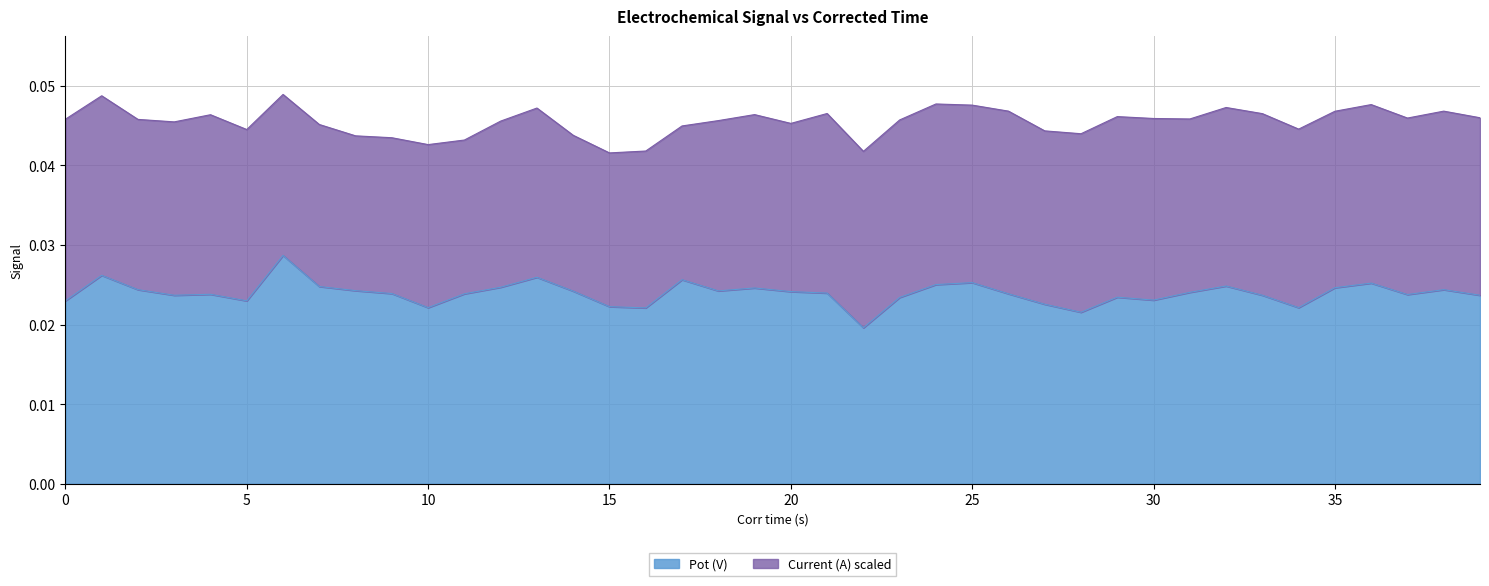

At which category does the chart reach its minimum across all series?

22